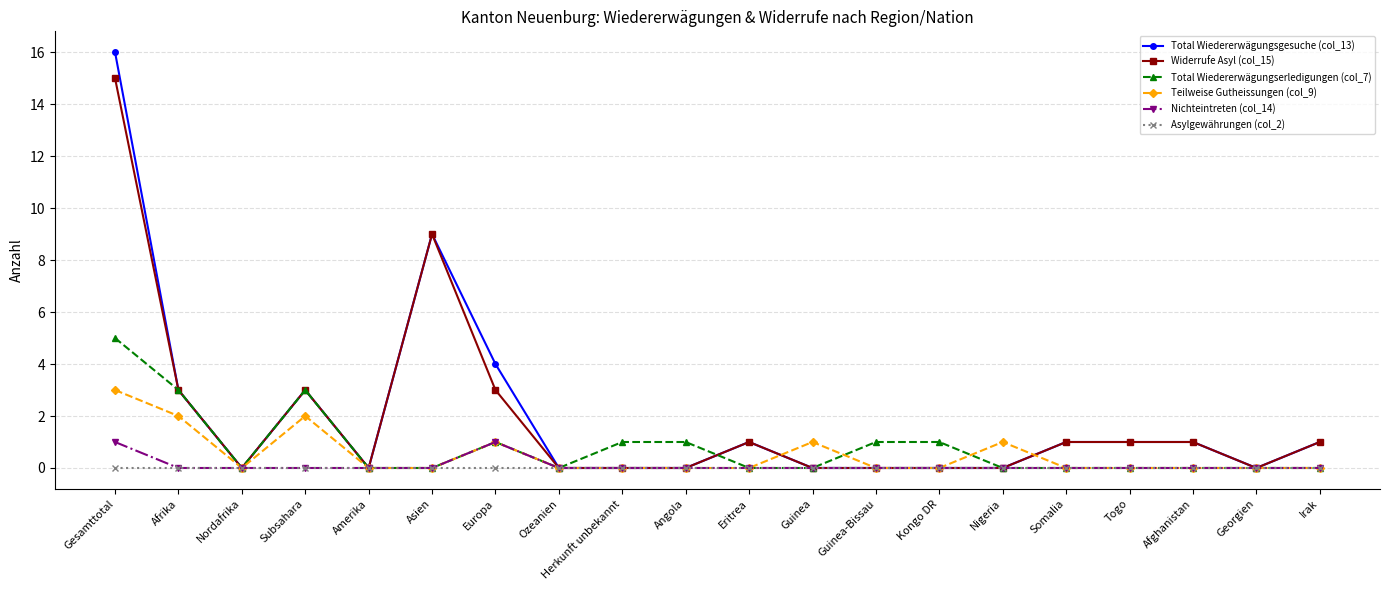

Is it true that Widerrufe Asyl (col_15) equals -10 at Nordafrika?

False